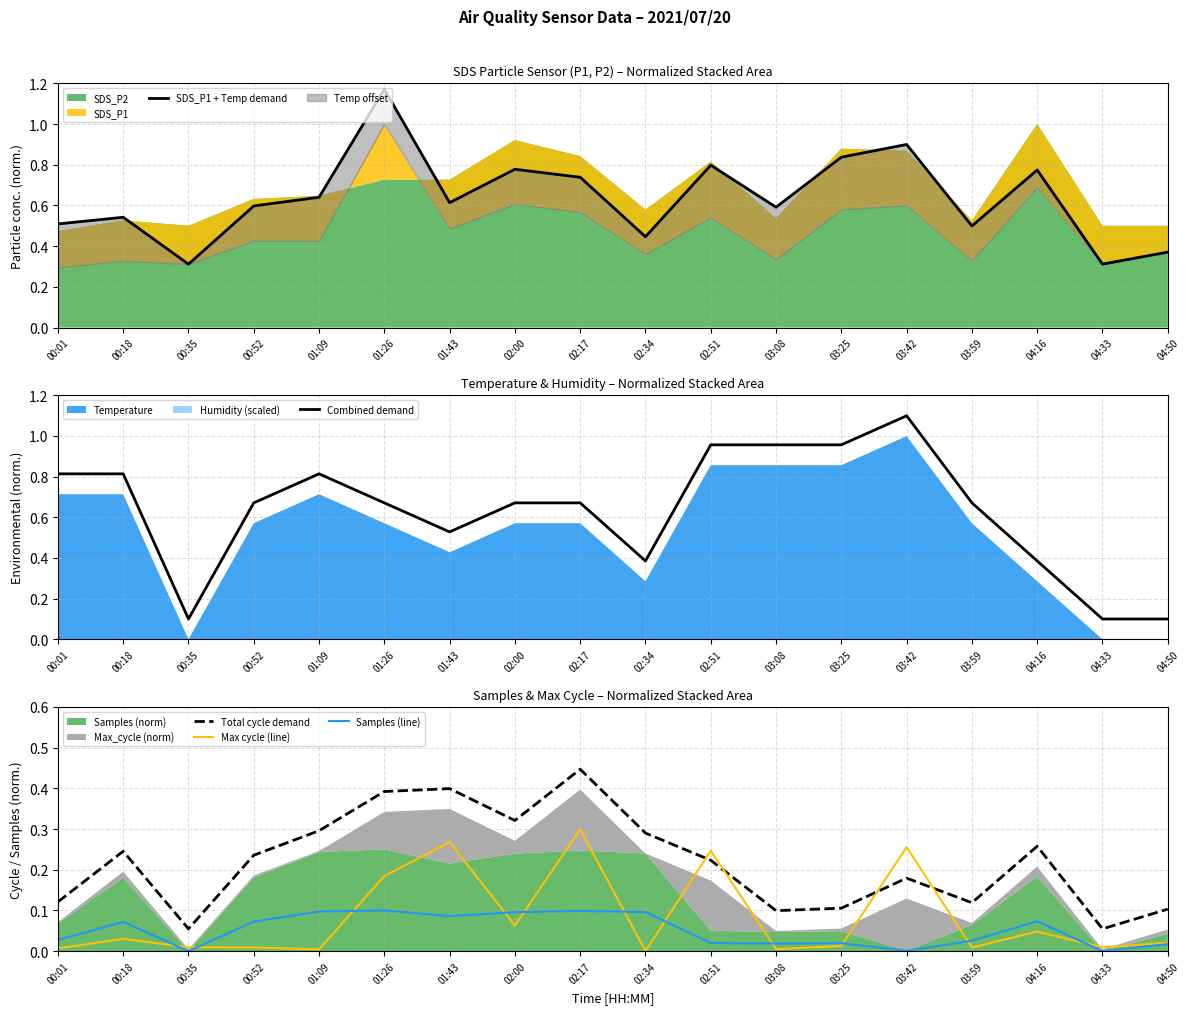

True or false: Max cycle (line) and Combined demand intersect in this chart.

False